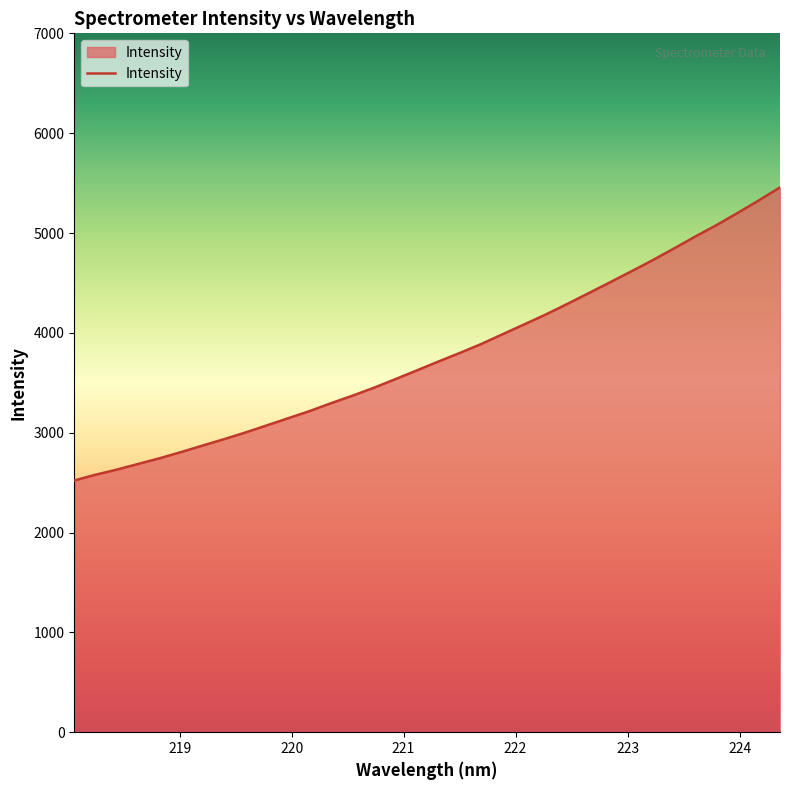

What is the minimum value shown in the chart?

2521.0